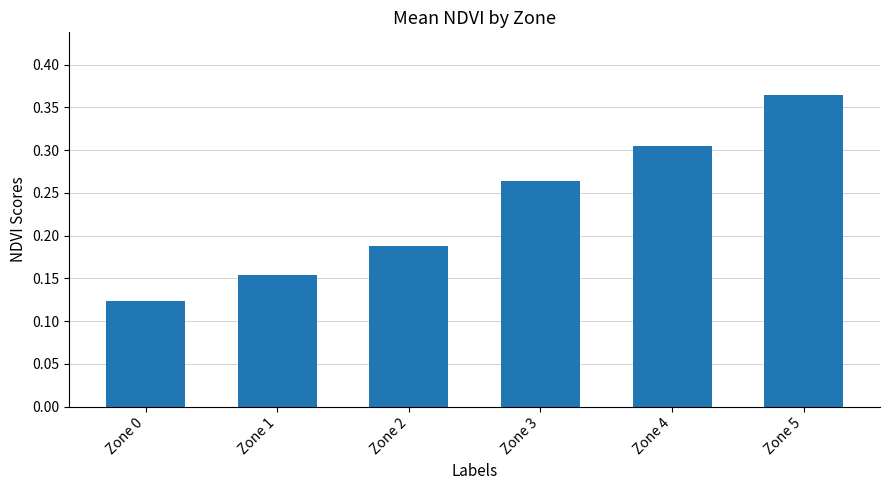

Between Zone 0 and Zone 4, which is larger?

Zone 4